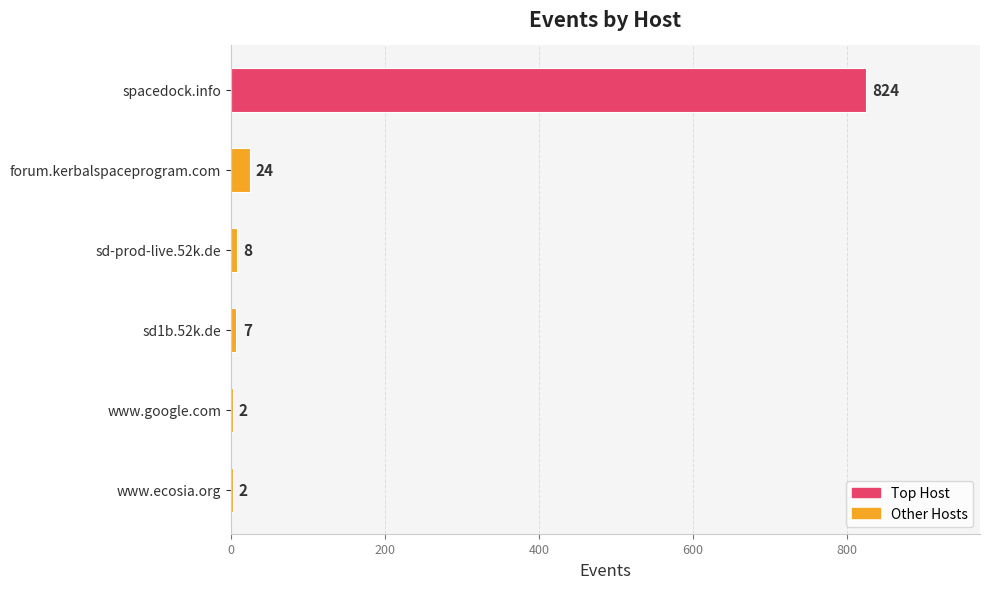

Reading top to bottom, extract all data points from this chart.

spacedock.info=824	forum.kerbalspaceprogram.com=24	sd-prod-live.52k.de=8	sd1b.52k.de=7	www.google.com=2	www.ecosia.org=2